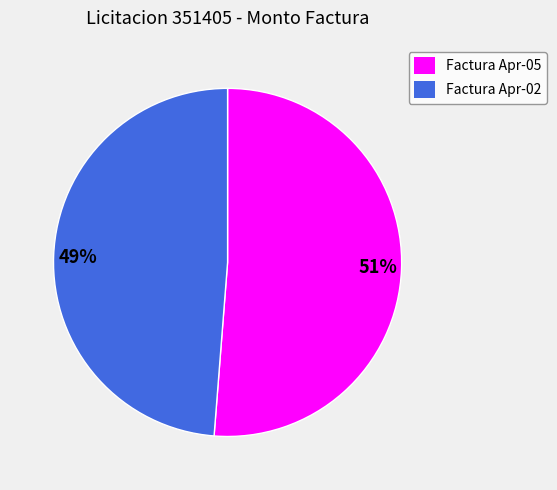

Count the number of slices in the pie.

2